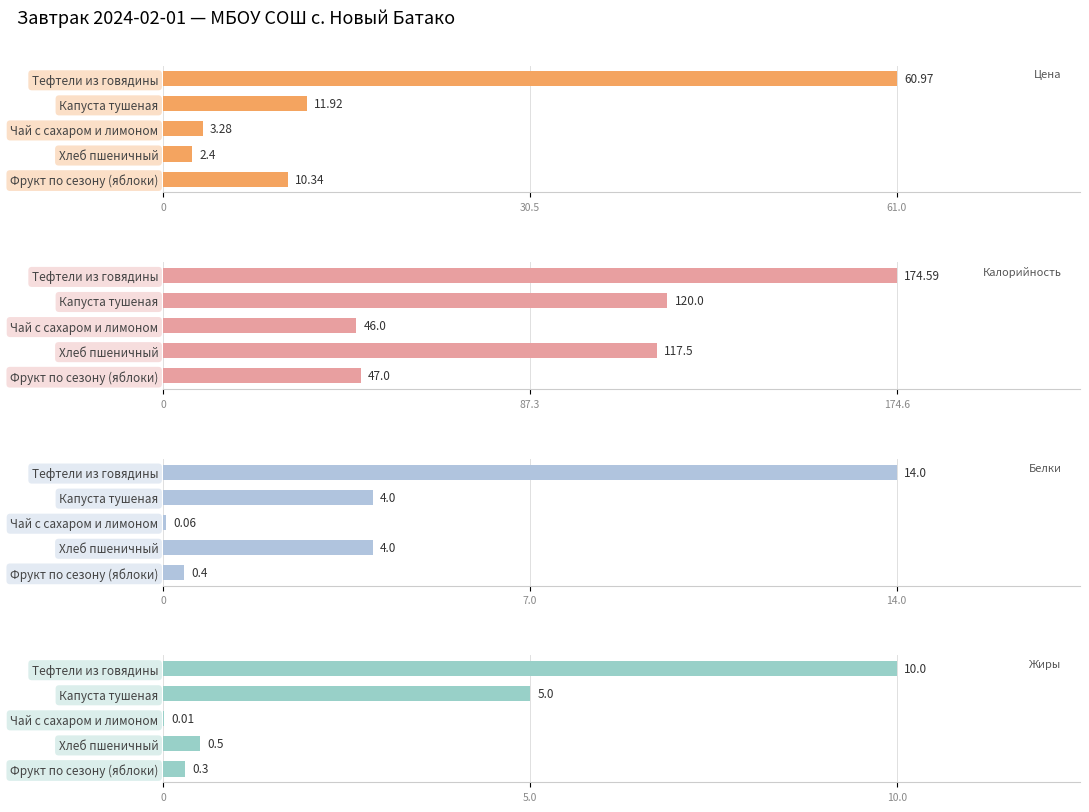

Are the bars horizontal?

Yes